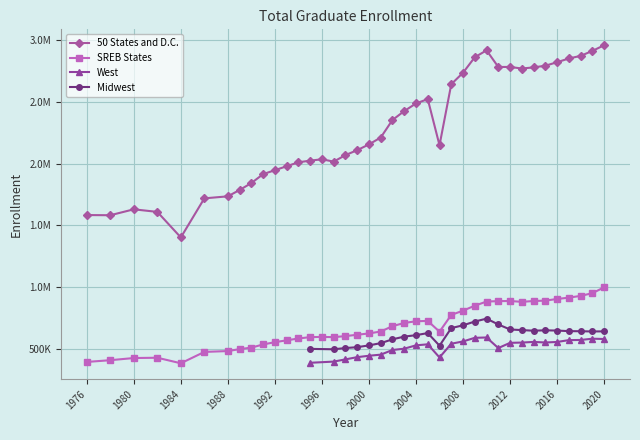

How many interior local peaks does the SREB States series have?

4